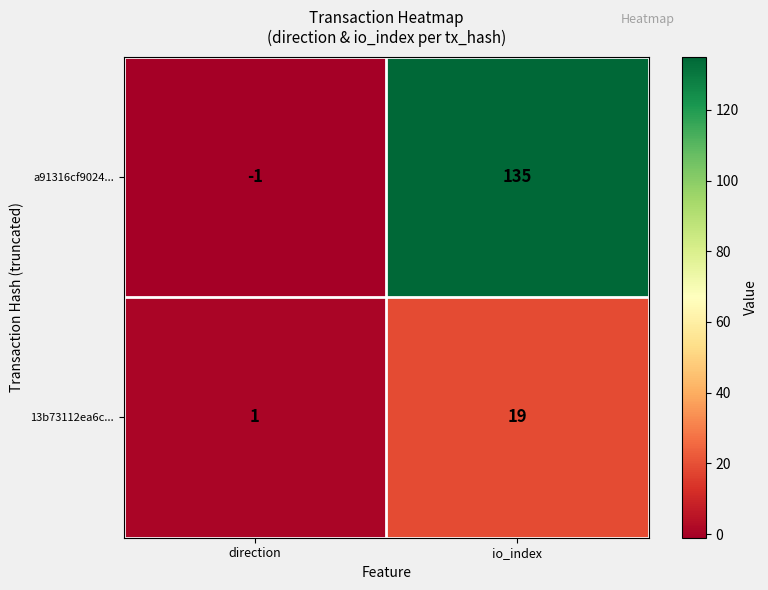

Reading left to right, transcribe all the data shown in this chart.

a91316cf9024...: -1	135
13b73112ea6c...: 1	19